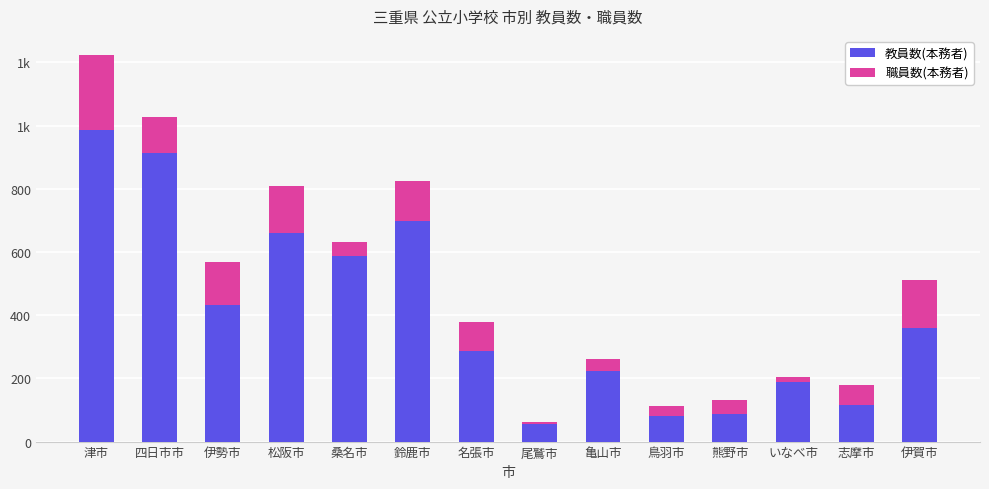

Are the bars horizontal?

No